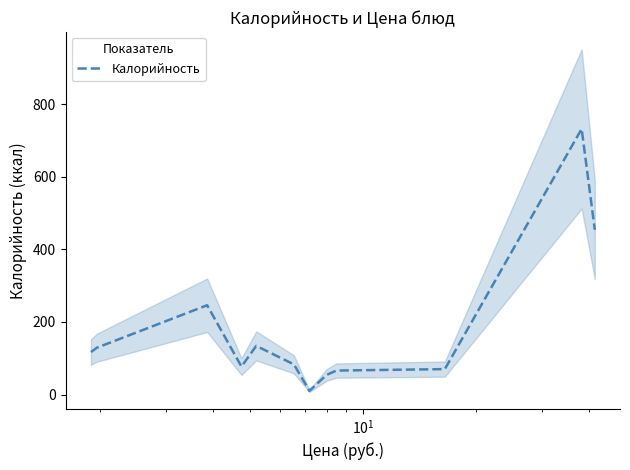

How many points are higher than both their immediate neighbors (excluding endpoints)?

3